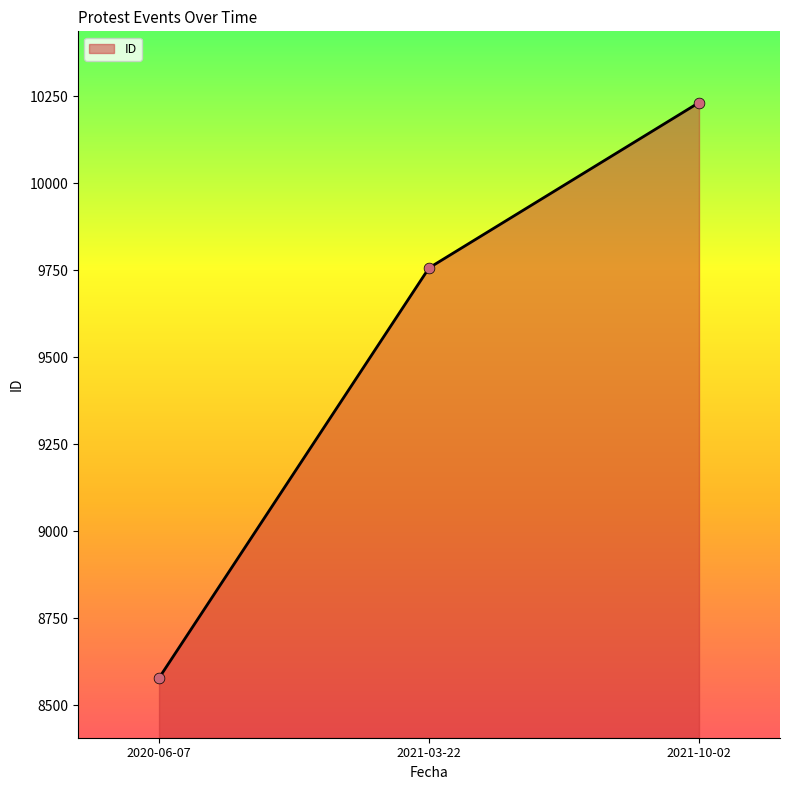

Between 2020-06-07 and 2021-03-22, which is larger?

2021-03-22